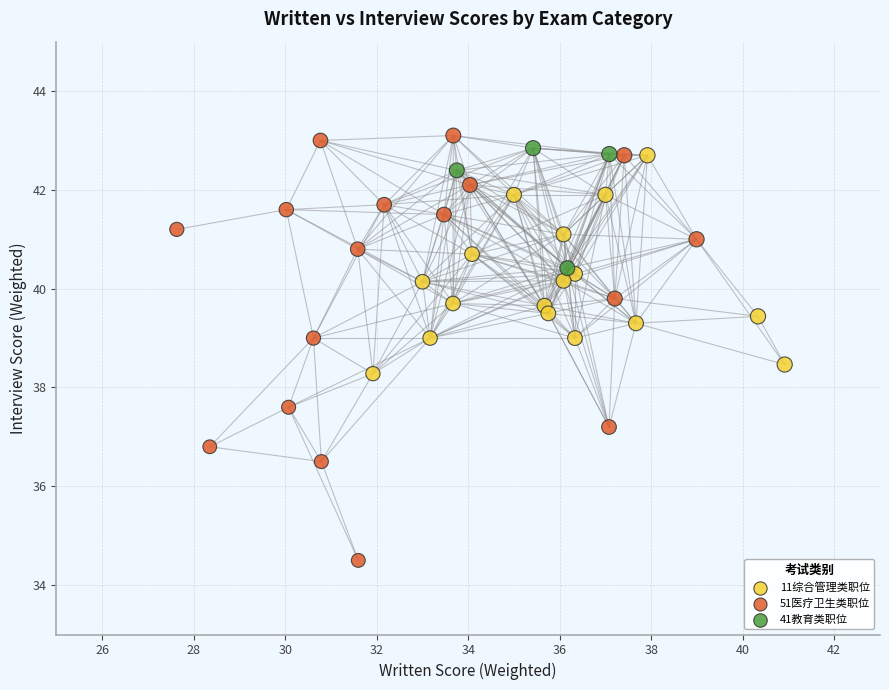

Which series reaches the minimum Y coordinate?

51医疗卫生类职位